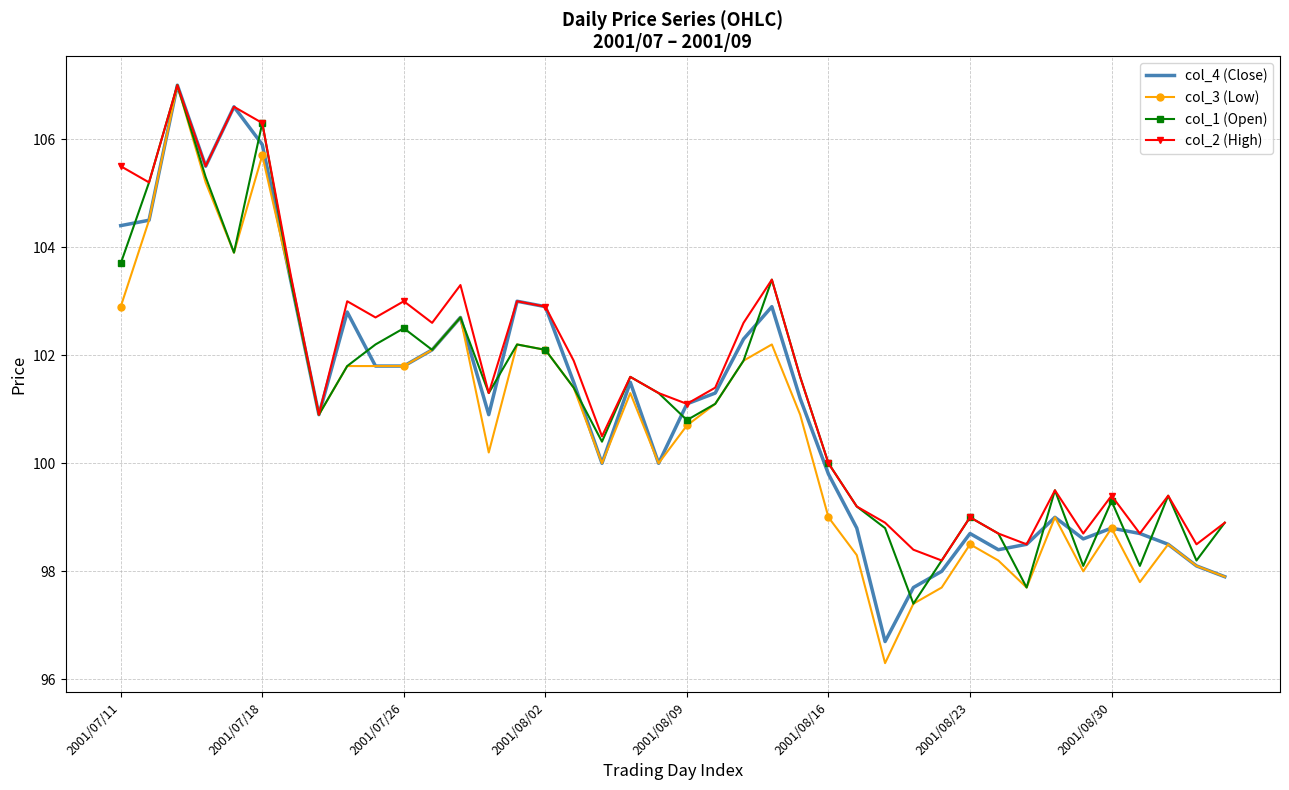

What is the minimum value for col_2 (High)?

98.2